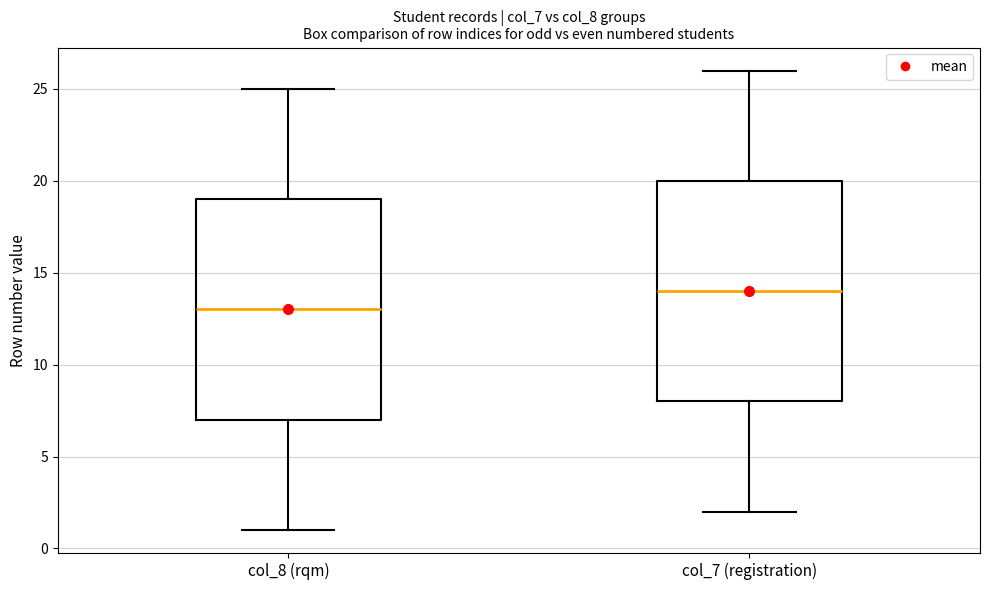

Reading left to right, read every box against the y-axis: the position of its median line, the range the box covers, and the ends of its whiskers. The values are not printed on the chart, so give them approximately, as read against the axis.

col_8 (rqm): median 13, box 7 to 19, whiskers 1 to 25
col_7 (registration): median 14, box 8 to 20, whiskers 2 to 26